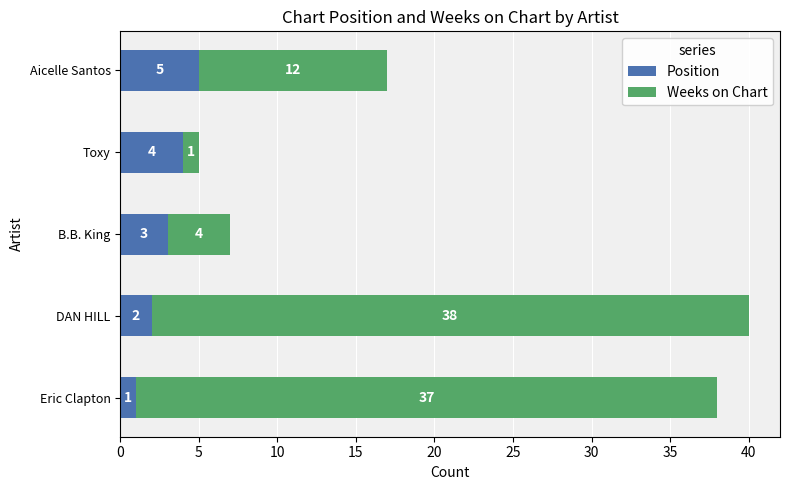

What is the sum of all Position values?

15